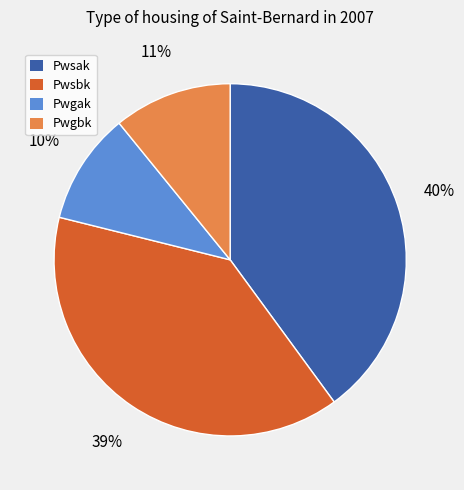

The Pwgbk slice represents 11% of the pie. True or false?

True